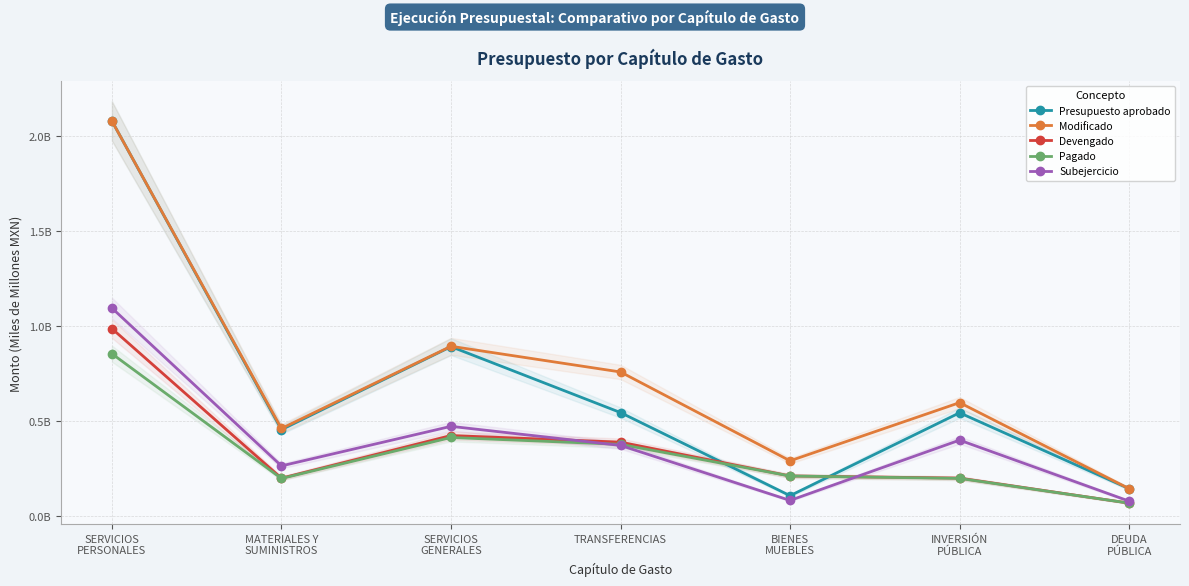

Between MATERIALES Y
SUMINISTROS and SERVICIOS
GENERALES, which series saw the biggest shift?

Presupuesto aprobado